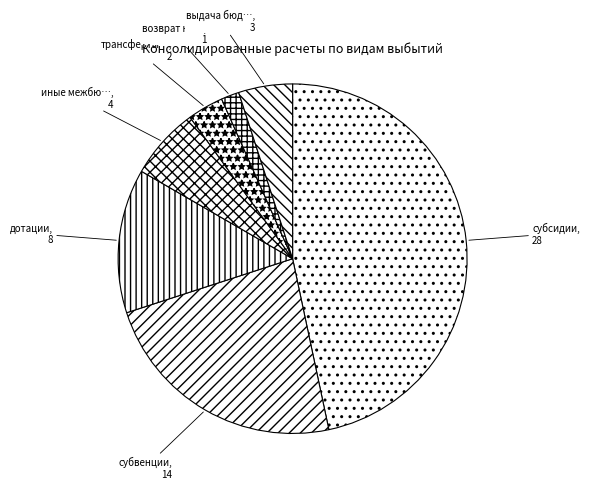

How many segments does this pie chart have?

7